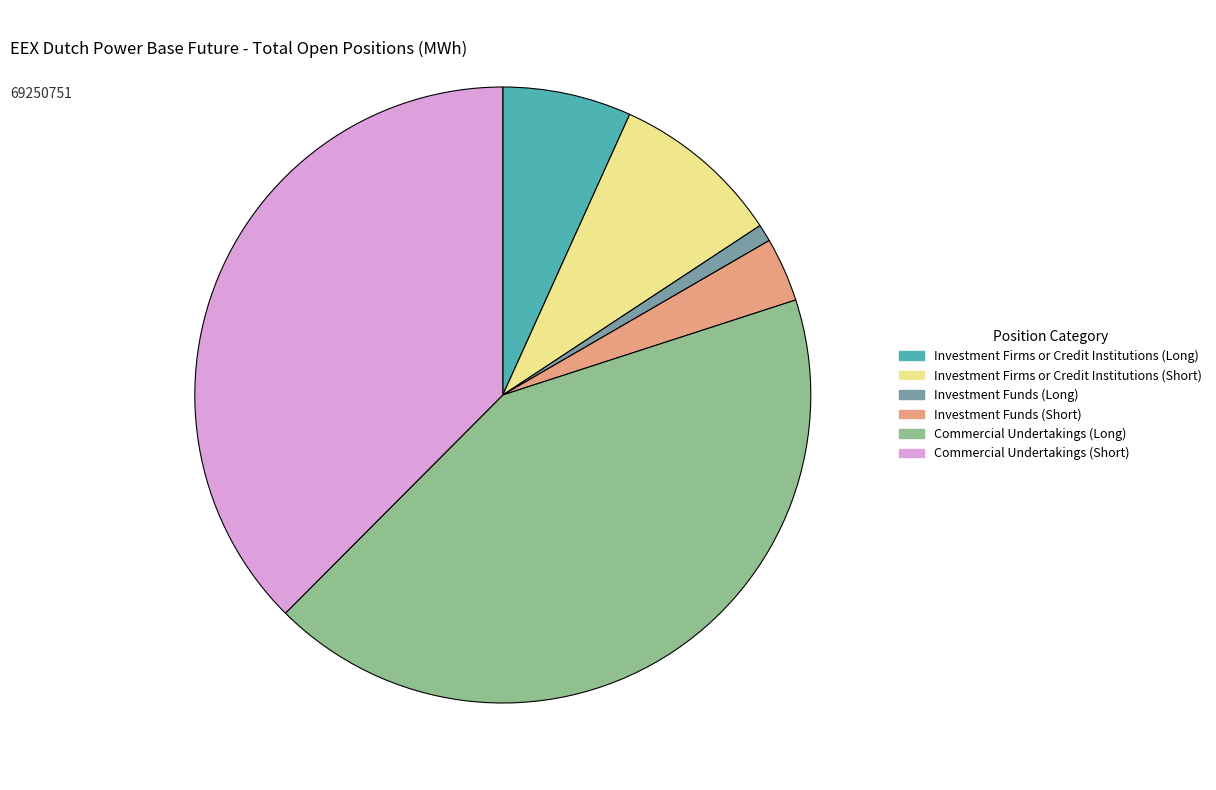

What is the ratio of the value at Commercial Undertakings (Short) to the value at Investment Funds (Short)?

11.1